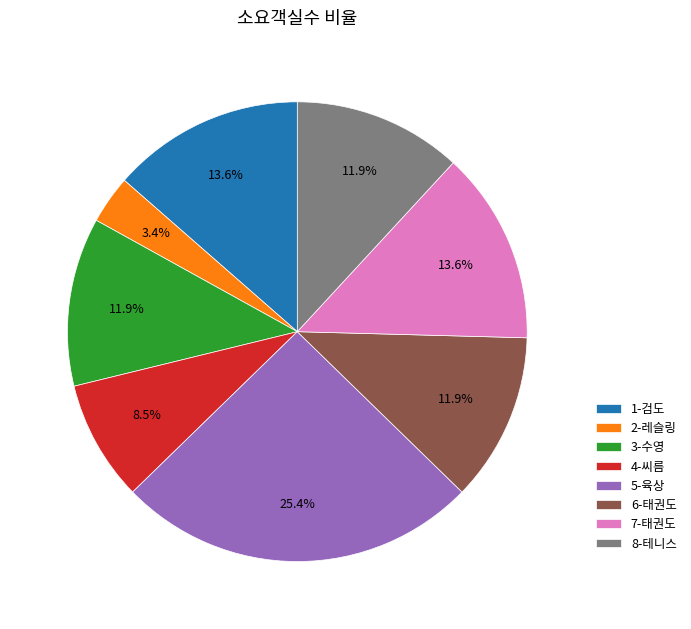

Does 4-씨름 represent more than half of the total?

No